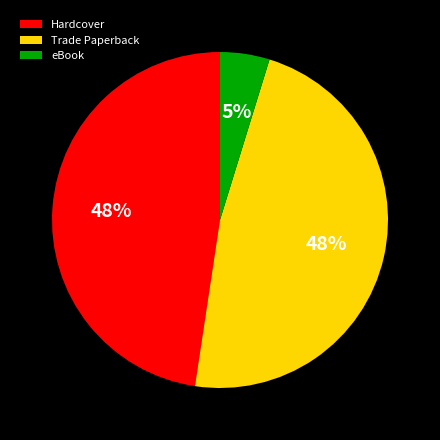

To the nearest percent, what portion does Hardcover represent?

48%